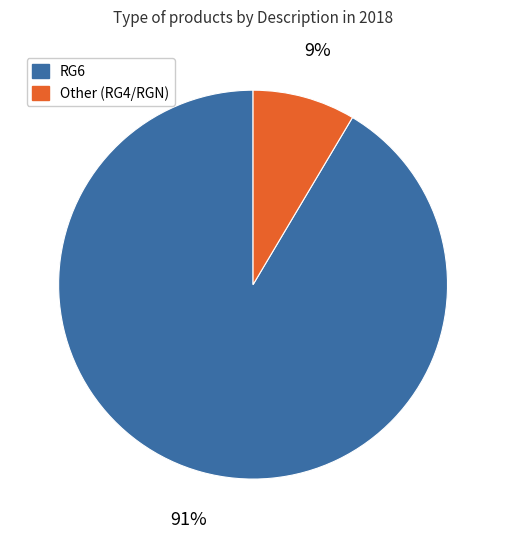

Is there a majority slice in this chart?

Yes